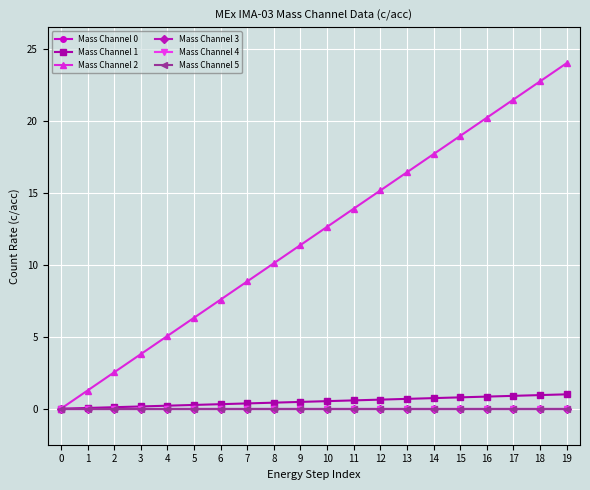

Does the chart display data point markers on the line(s)?

Yes